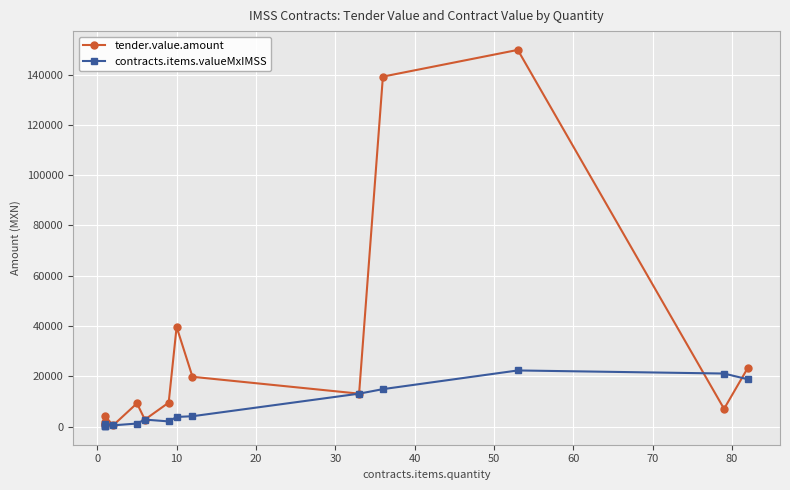

Between 0 and 20, which series saw the biggest shift?

tender.value.amount